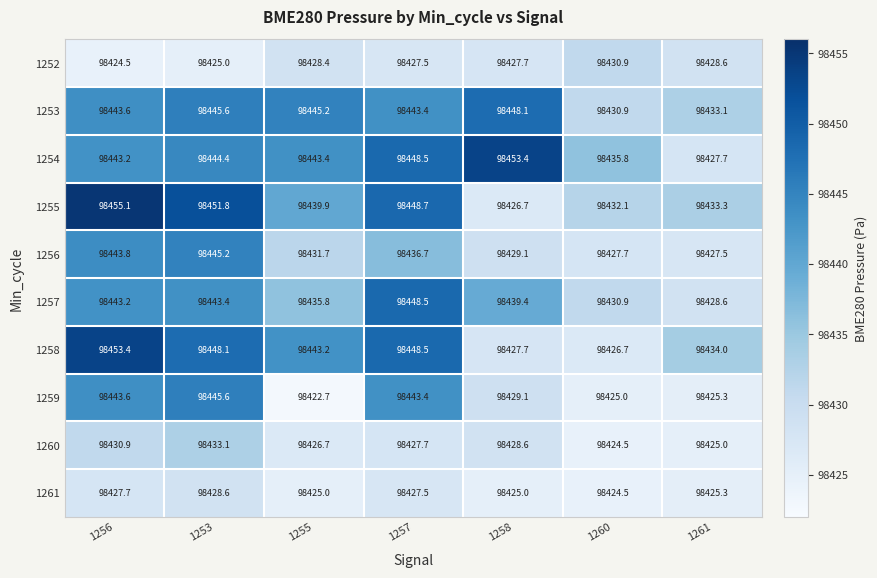

What is the difference between the maximum and minimum values in the 1261 series?

4.1